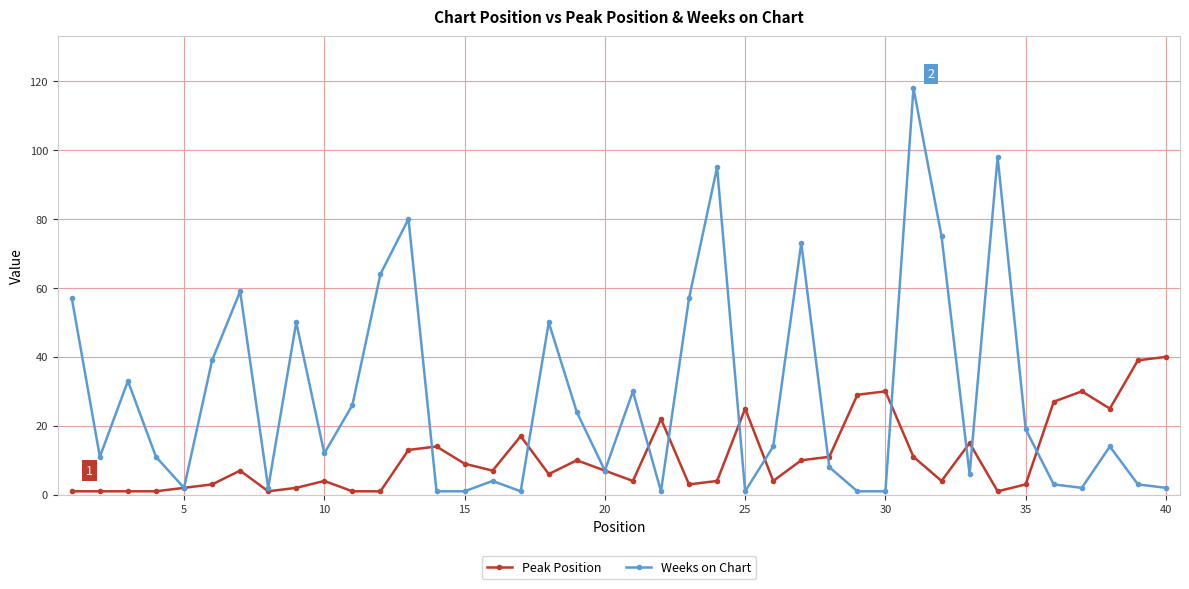

True or false: Weeks on Chart has more than 2 points higher than both neighbors.

True